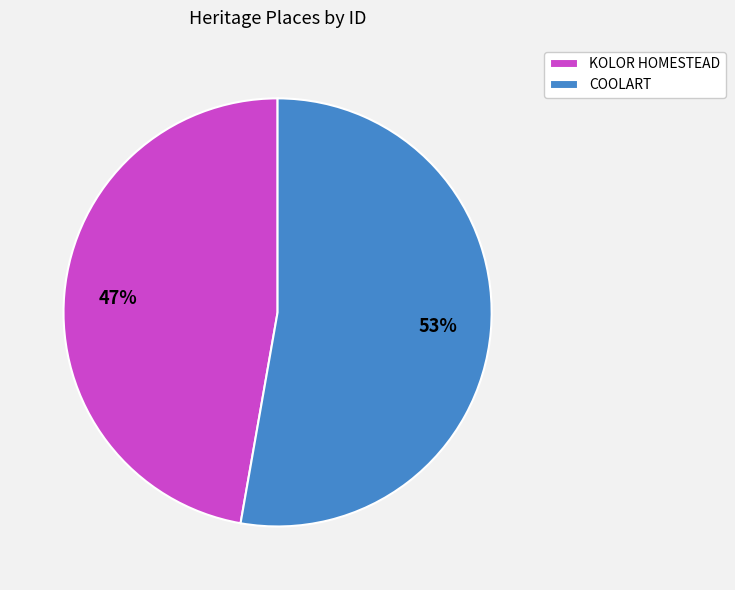

Count the number of slices in the pie.

2